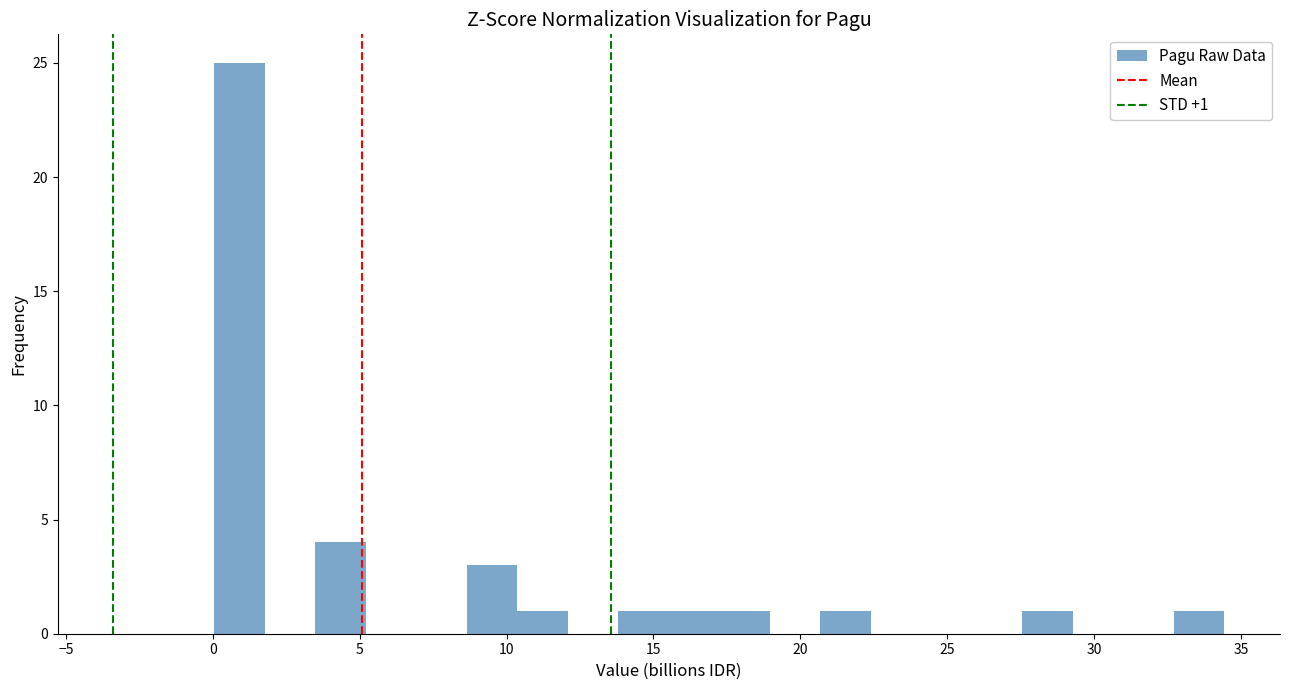

Around what value on the x-axis is the tallest bar? Give the approximate position of its centre, as read against the axis.

1.0